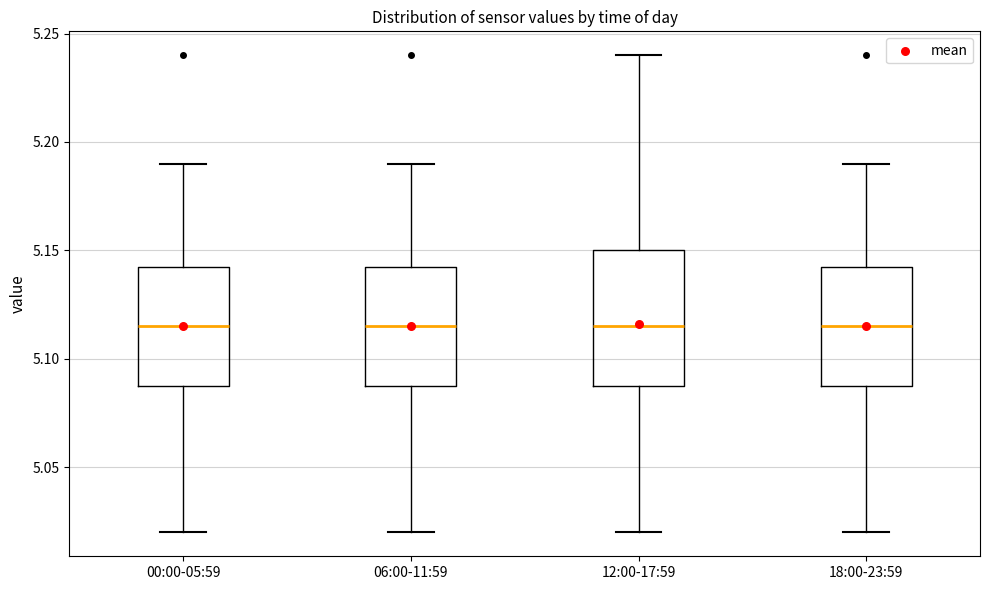

Where does the lower whisker of the box for 06:00-11:59 end on the y-axis? The values are not printed on the chart, so give them approximately, as read against the axis.

5.020